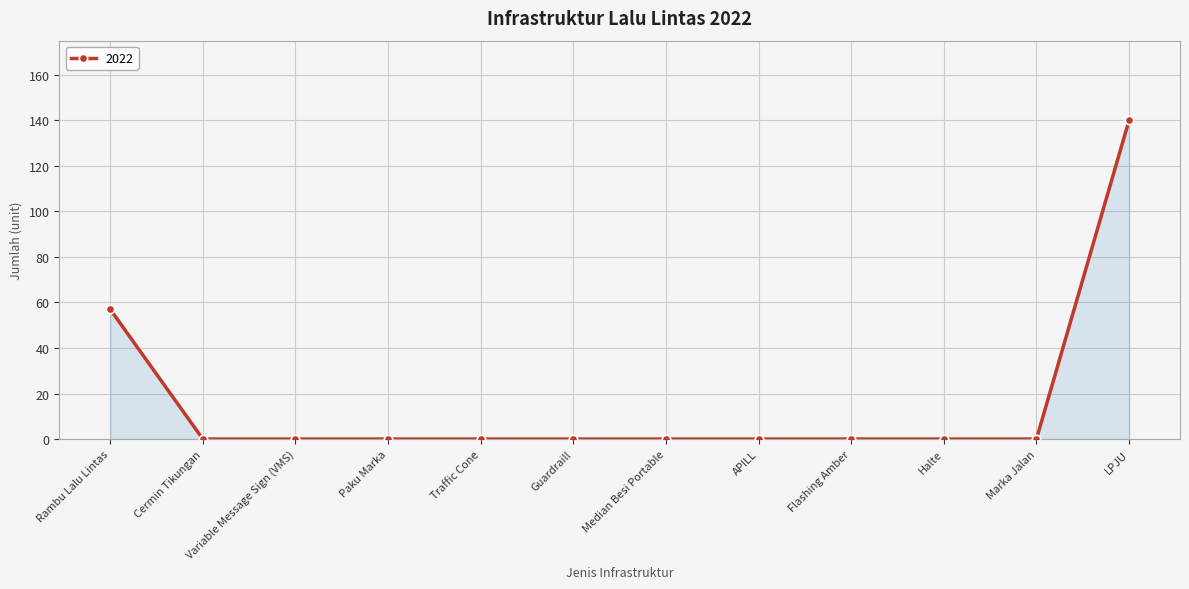

What is the sum of all values?

197